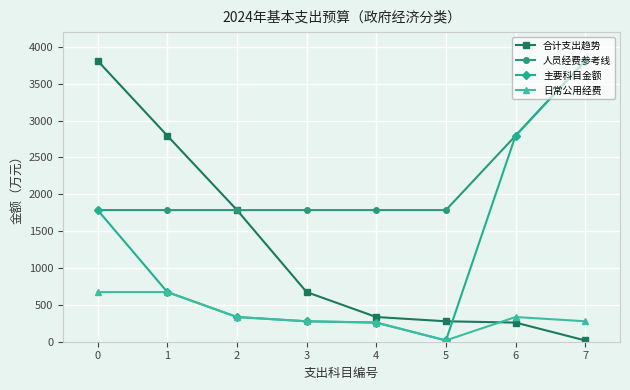

What is the value of the 合计支出趋势 point at the 2nd from the left?

2794.2